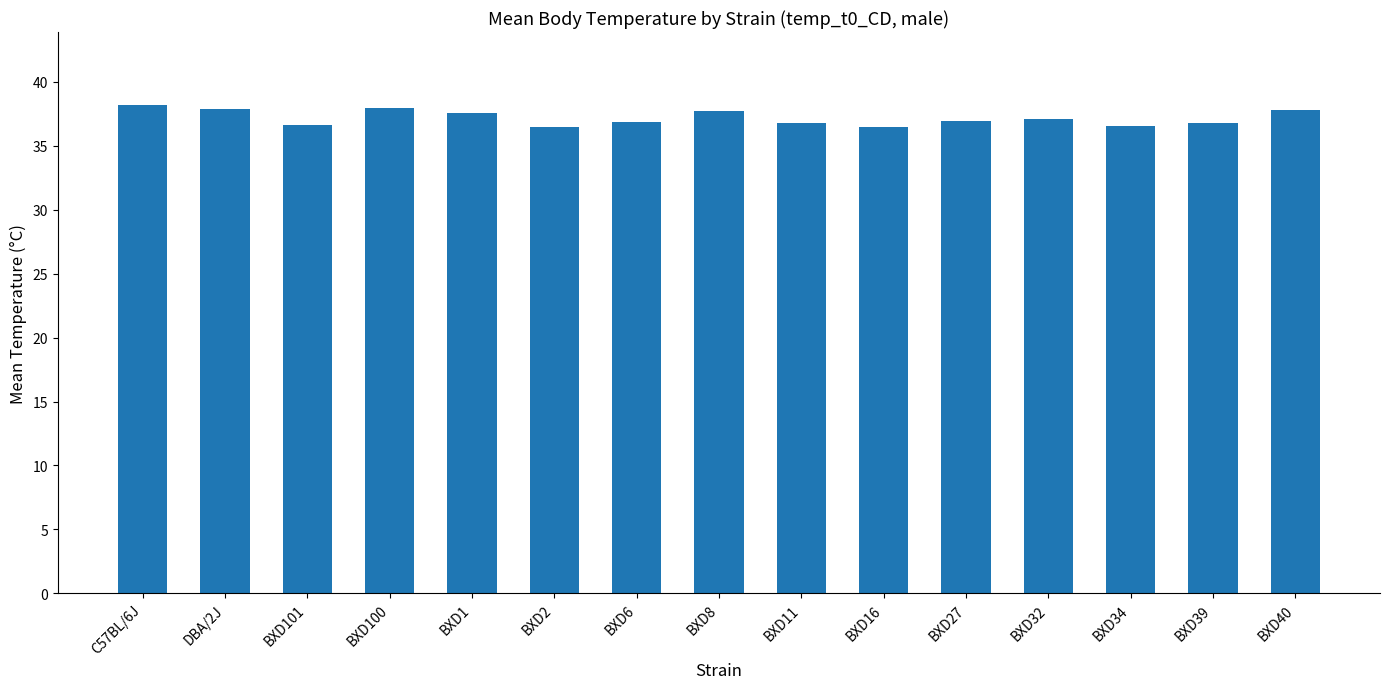

Which has a higher value, BXD100 or BXD34?

BXD100